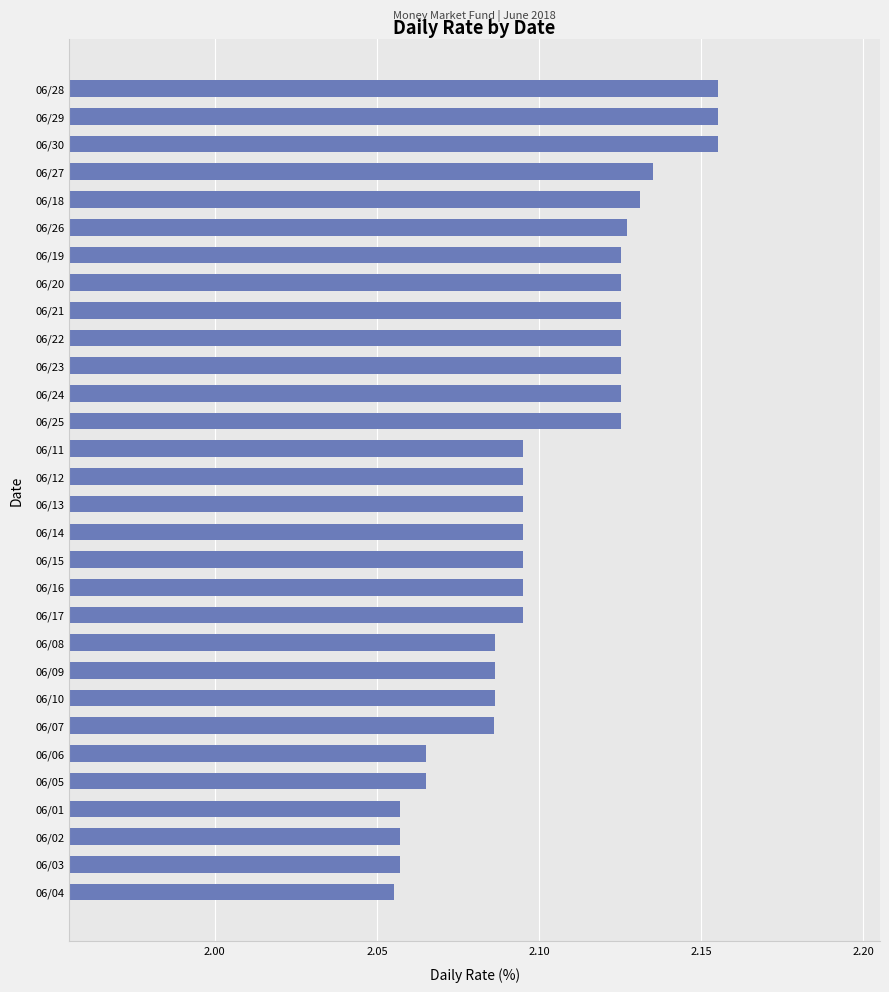

Are the bars horizontal?

Yes